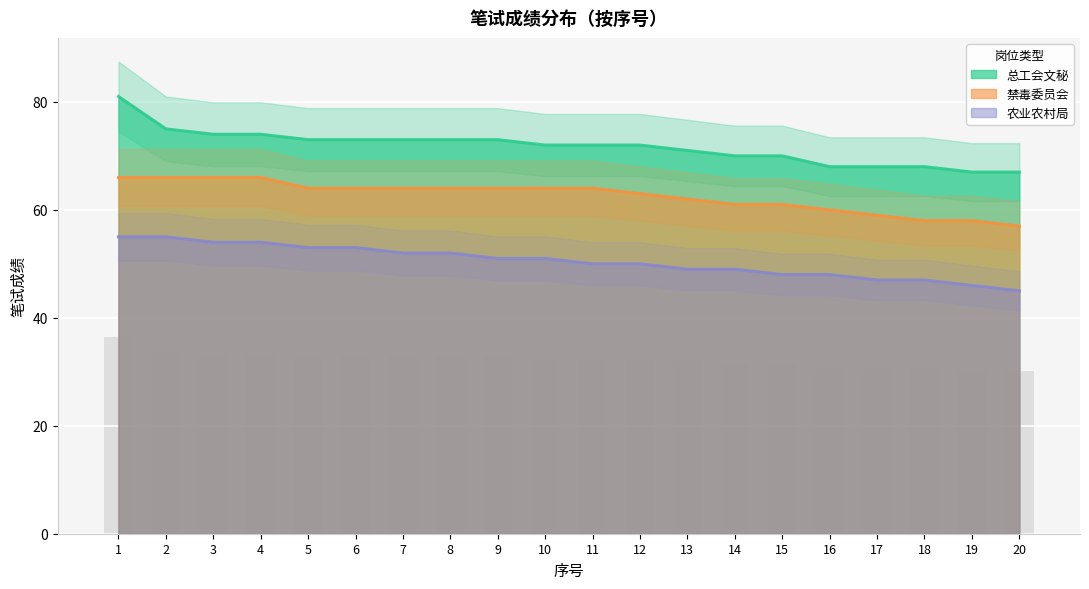

Reading left to right, what are all the values shown in this chart?

总工会文秘: 81	75	74	74	73	73	73	73	73	72	72	72	71	70	70	68	68	68	67	67
禁毒委员会: 66	66	66	66	64	64	64	64	64	64	64	63	62	61	61	60	59	58	58	57
农业农村局: 55	55	54	54	53	53	52	52	51	51	50	50	49	49	48	48	47	47	46	45